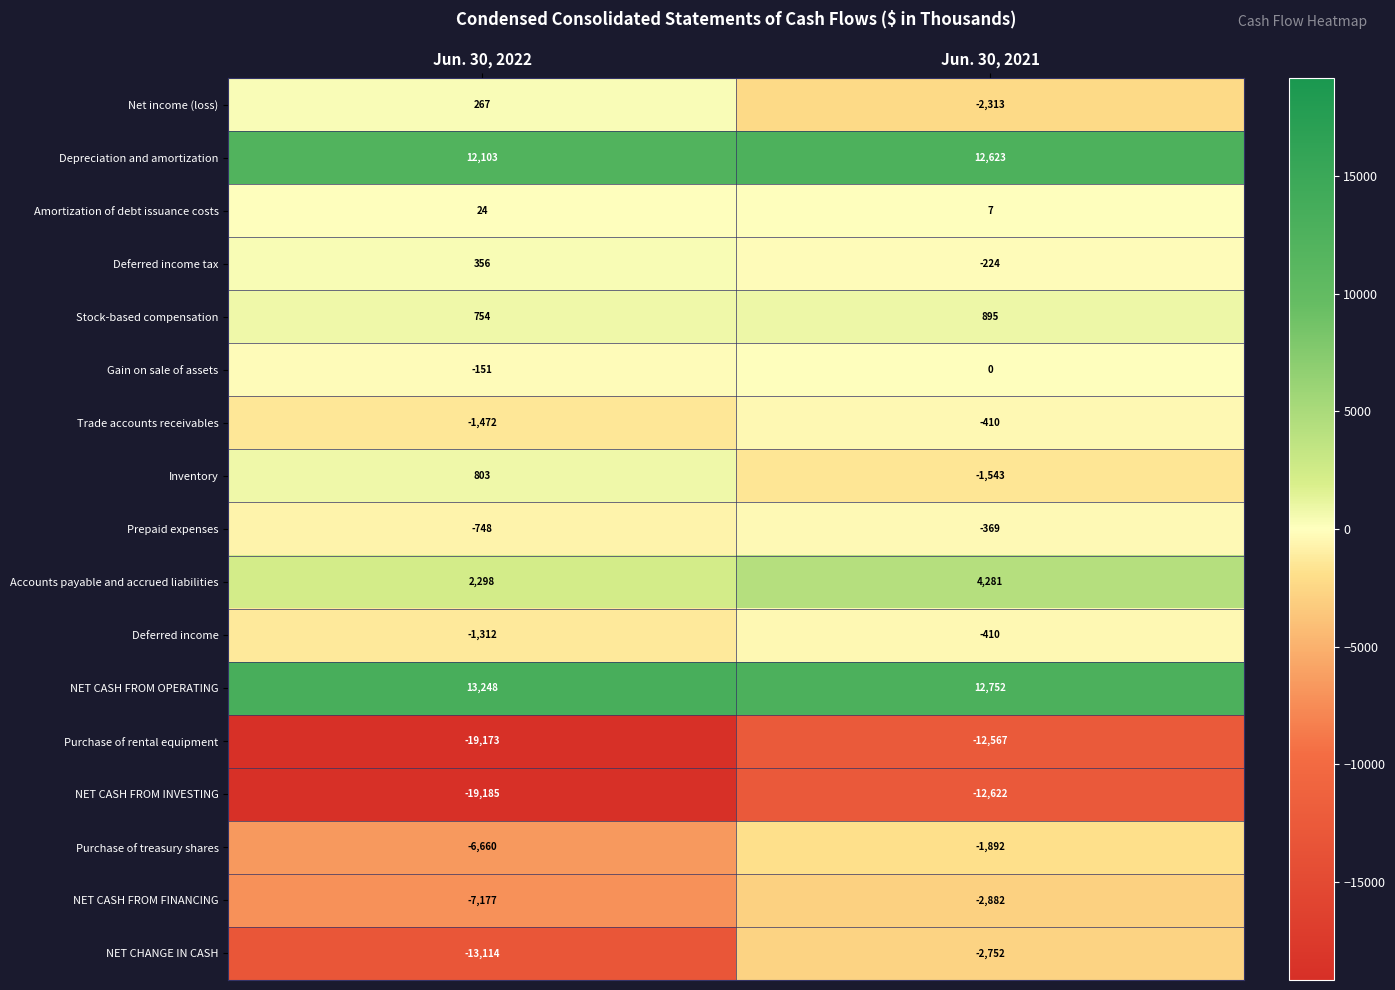

Where is Accounts payable and accrued liabilities nearest to the value 3289?

Jun. 30, 2022